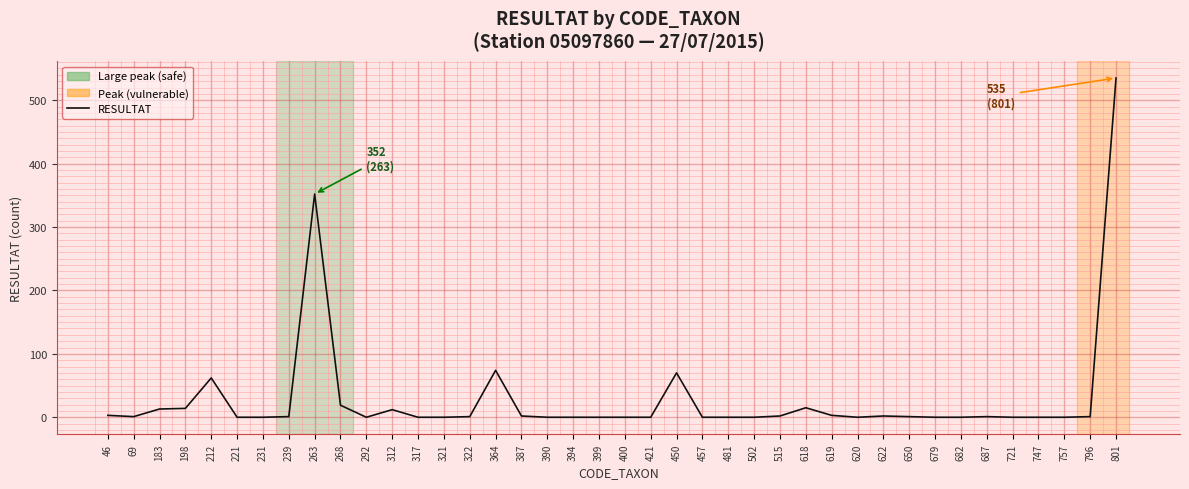

Which category has the highest value across all series?

801